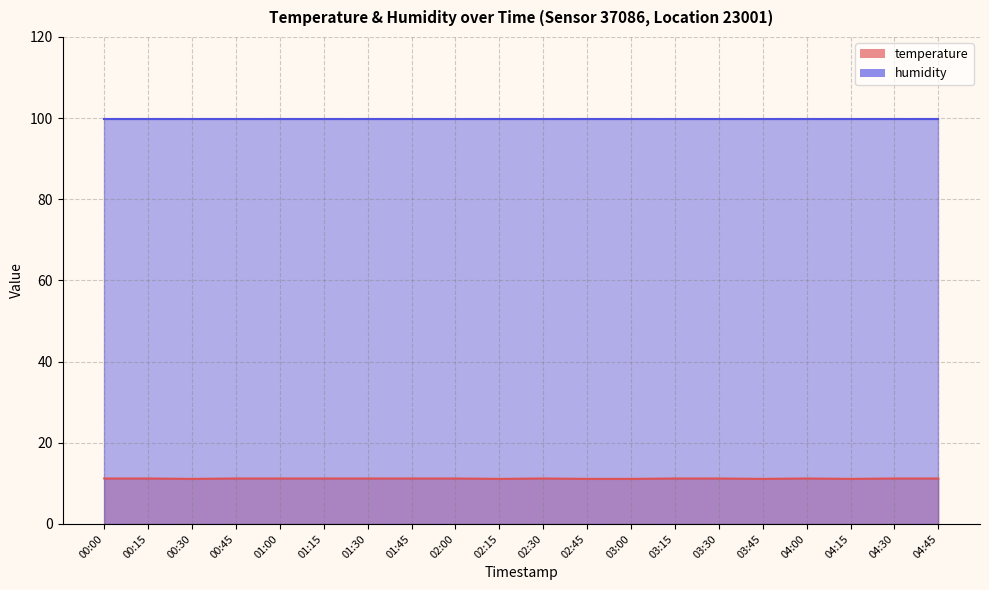

Approximately how many times larger is the value at 01:15 compared to 03:45?

1.0